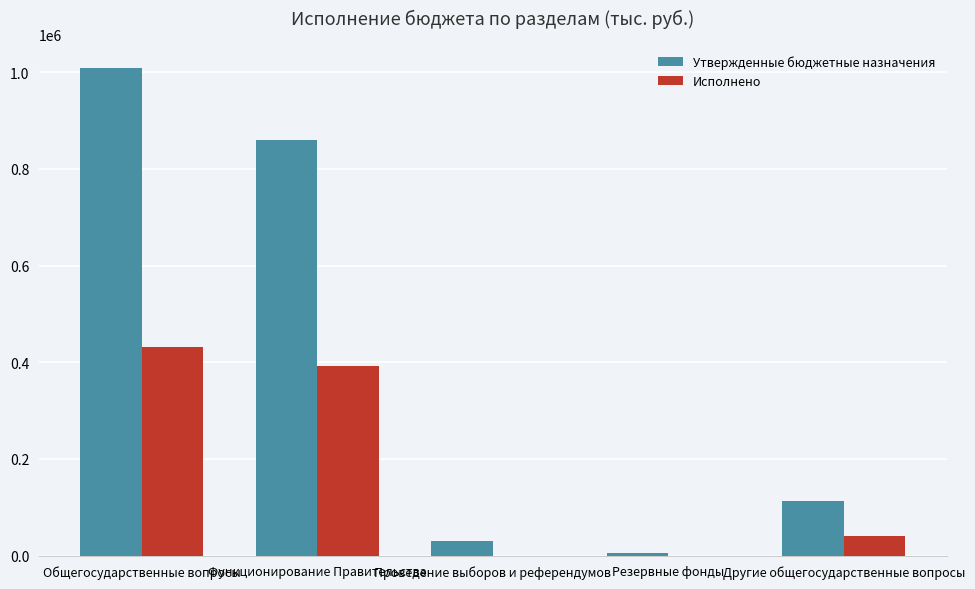

Between Общегосударственные вопросы and Резервные фонды, which series saw the biggest shift?

Утвержденные бюджетные назначения